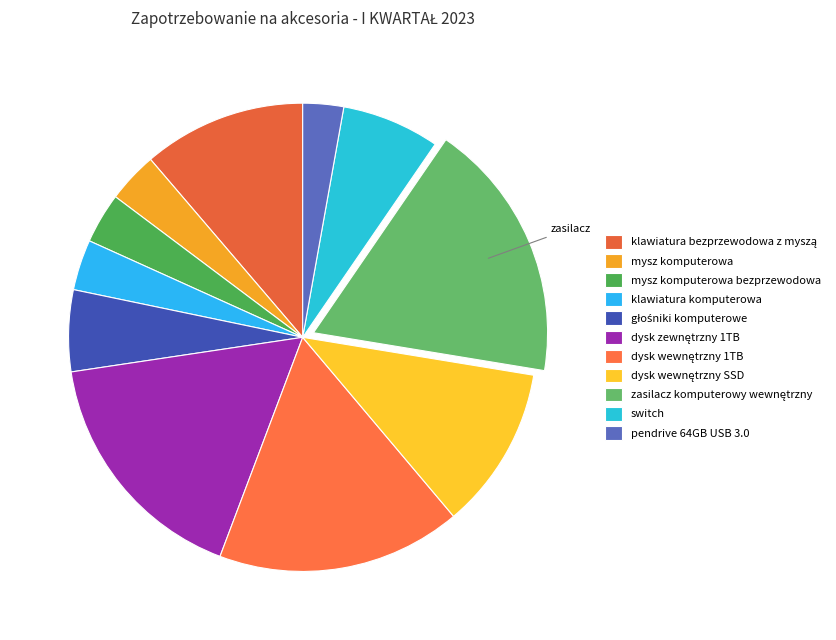

Approximately how many times larger is the value at klawiatura komputerowa compared to dysk zewnętrzny 1TB?

0.2